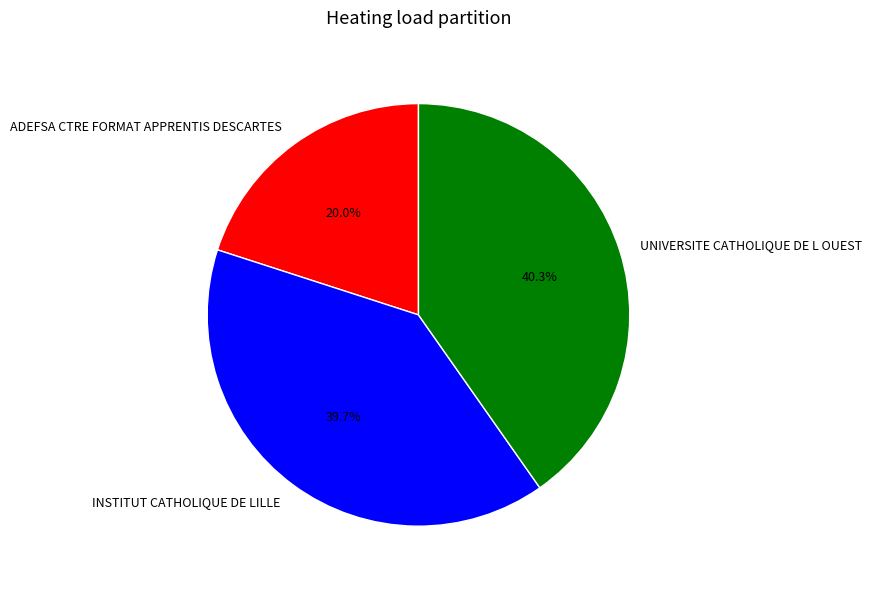

Which slice is the smallest?

ADEFSA CTRE FORMAT APPRENTIS DESCARTES